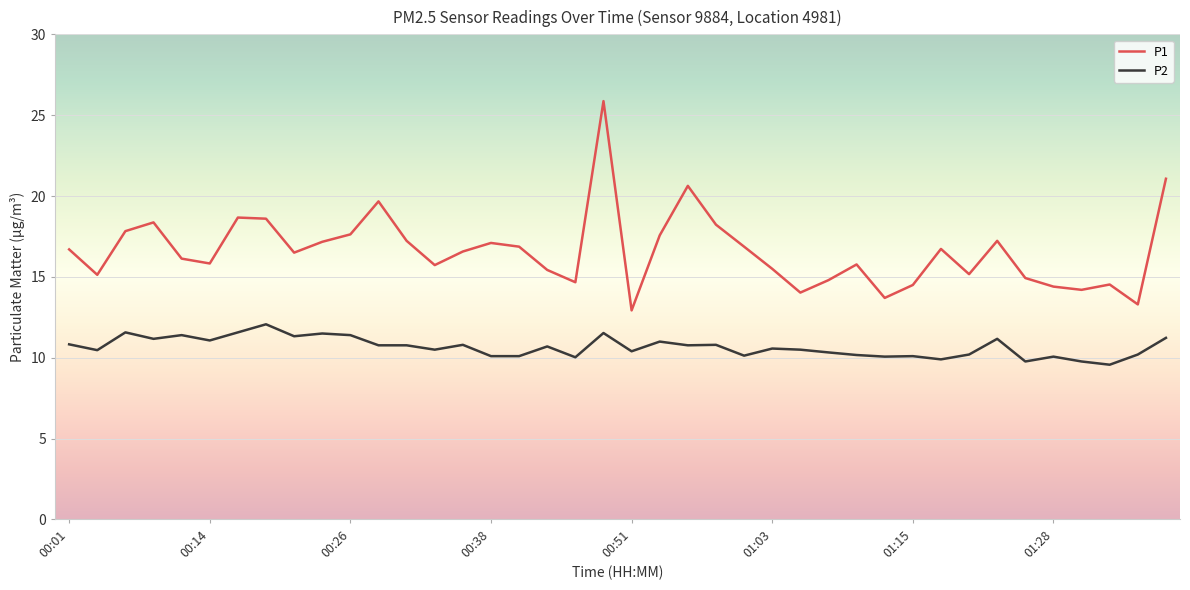

Which series has the largest total across all categories?

P1